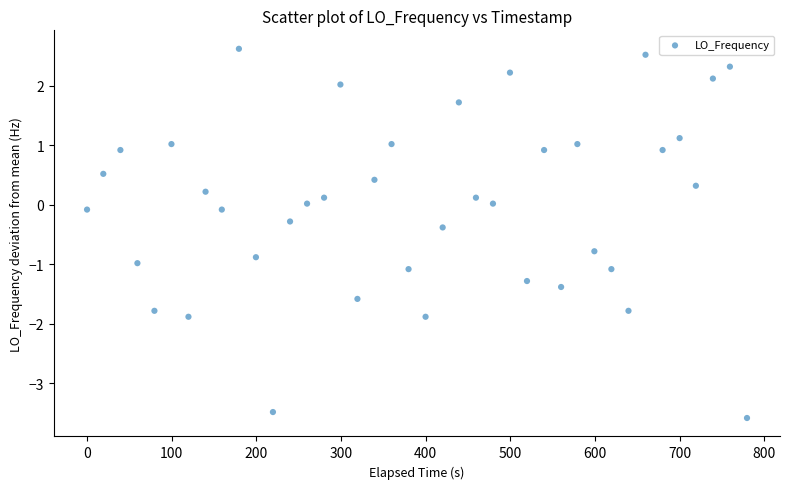

What is the range of Y values (max minus min)?

6.2